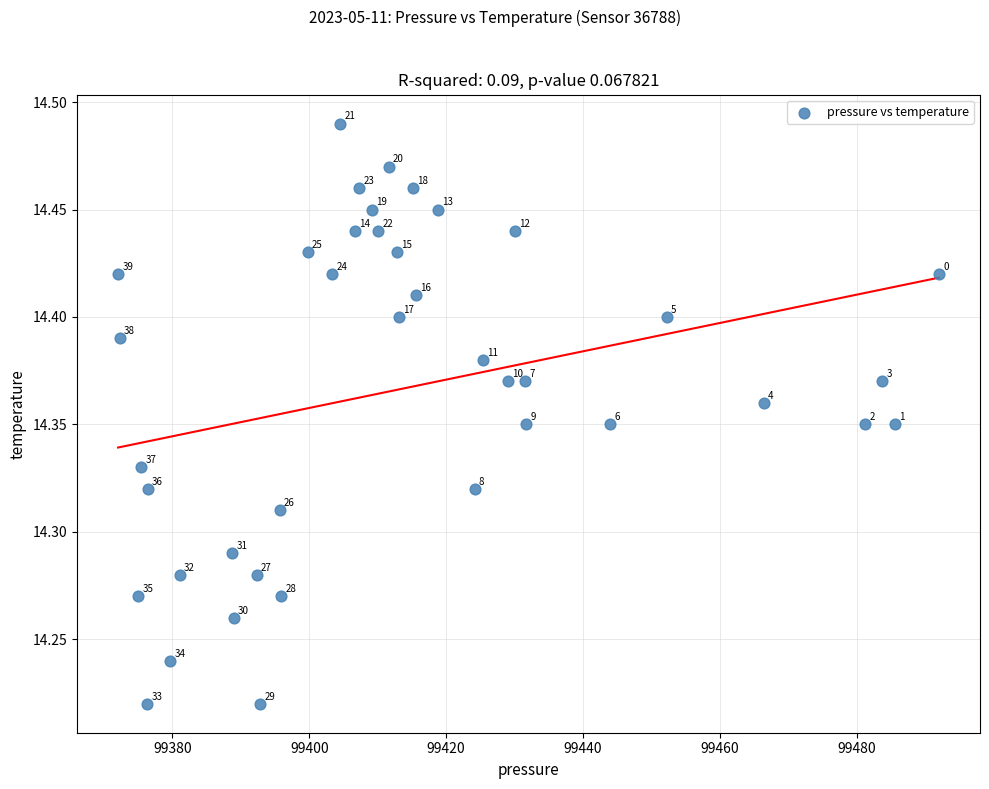

What is the range of Y values (max minus min)?

0.3